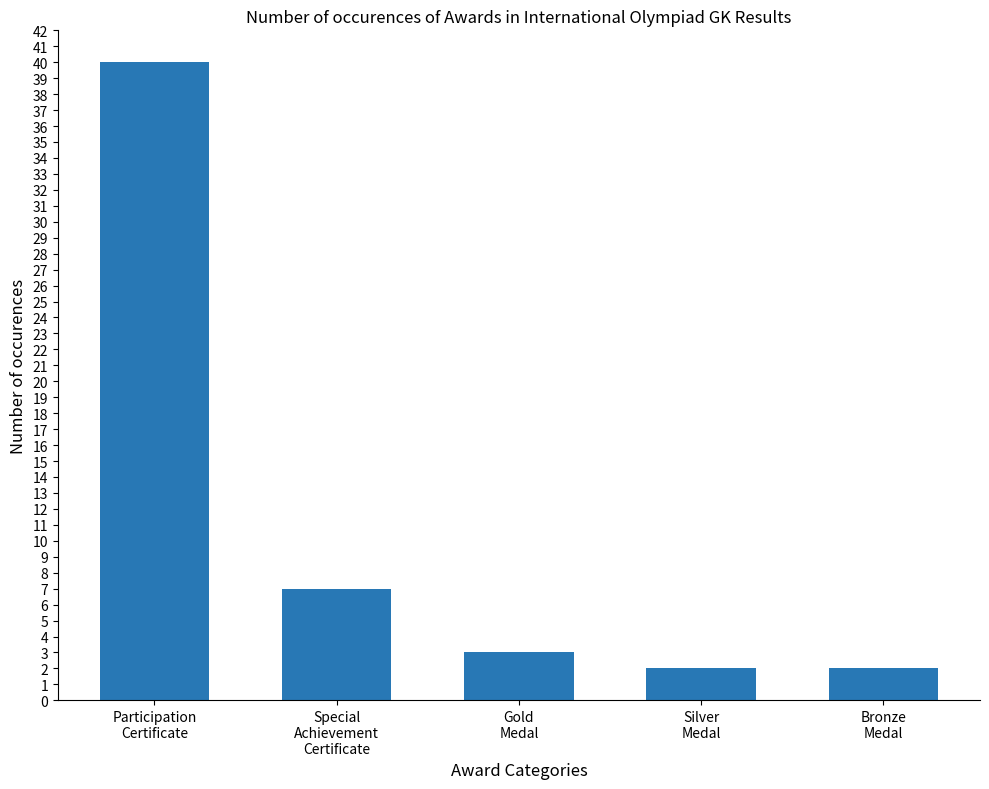

How many distinct data groups are displayed?

1